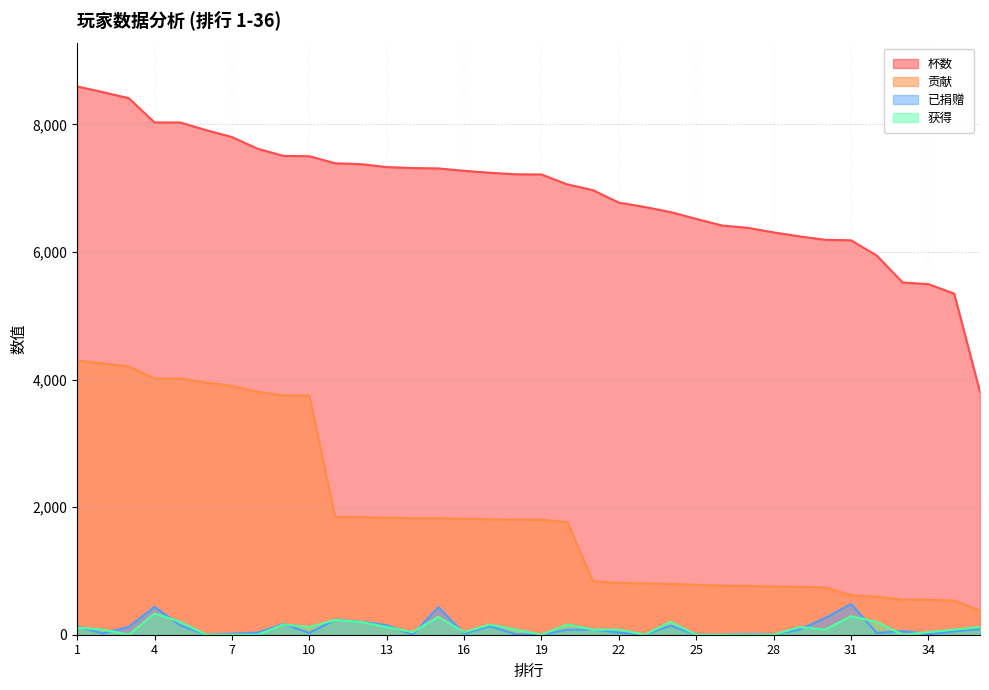

True or false: 获得 and 杯数 intersect in this chart.

False